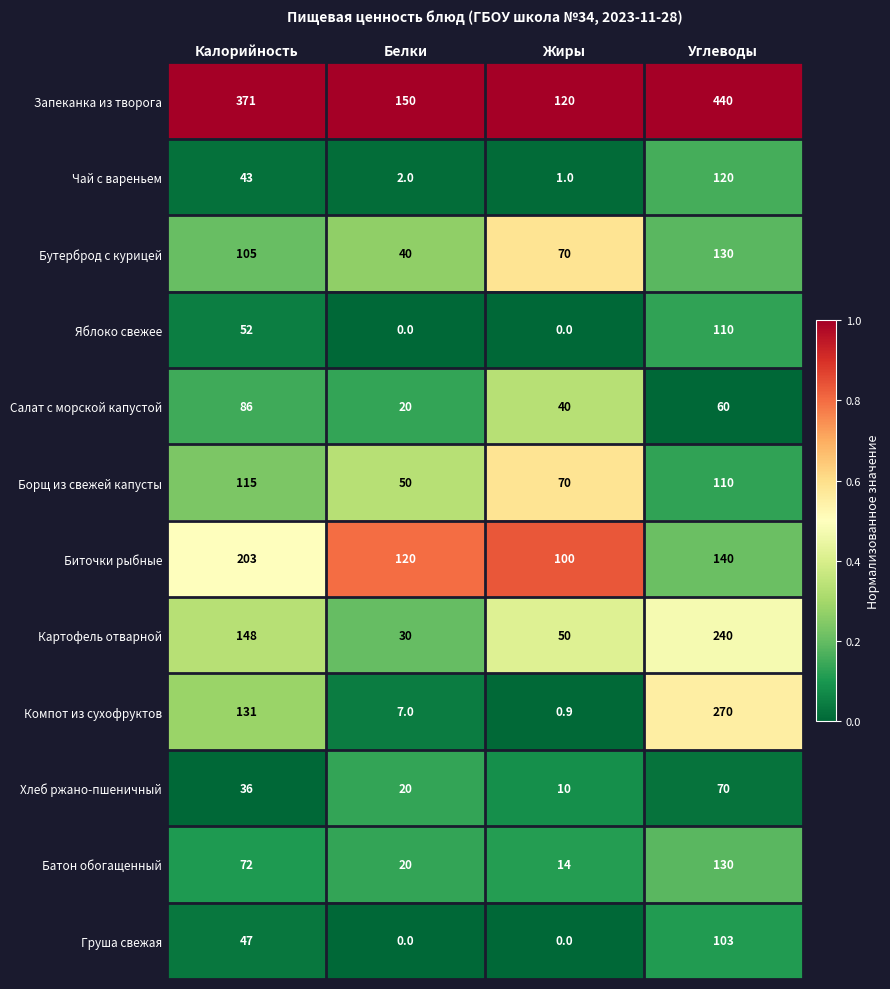

At how many categories does at least one series exceed 0?

4